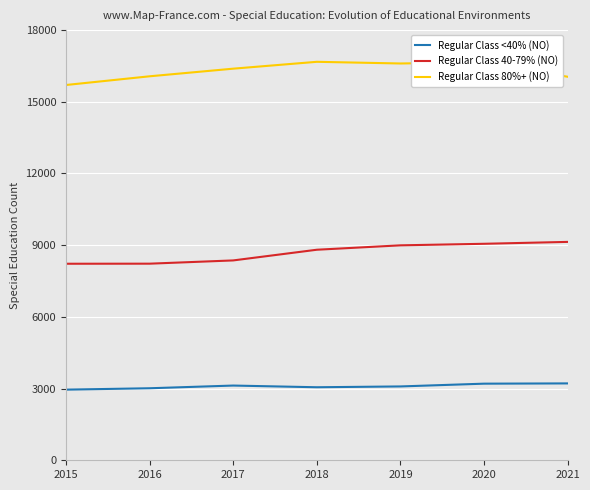

True or false: Regular Class <40% (NO) and Regular Class 40-79% (NO) intersect in this chart.

False